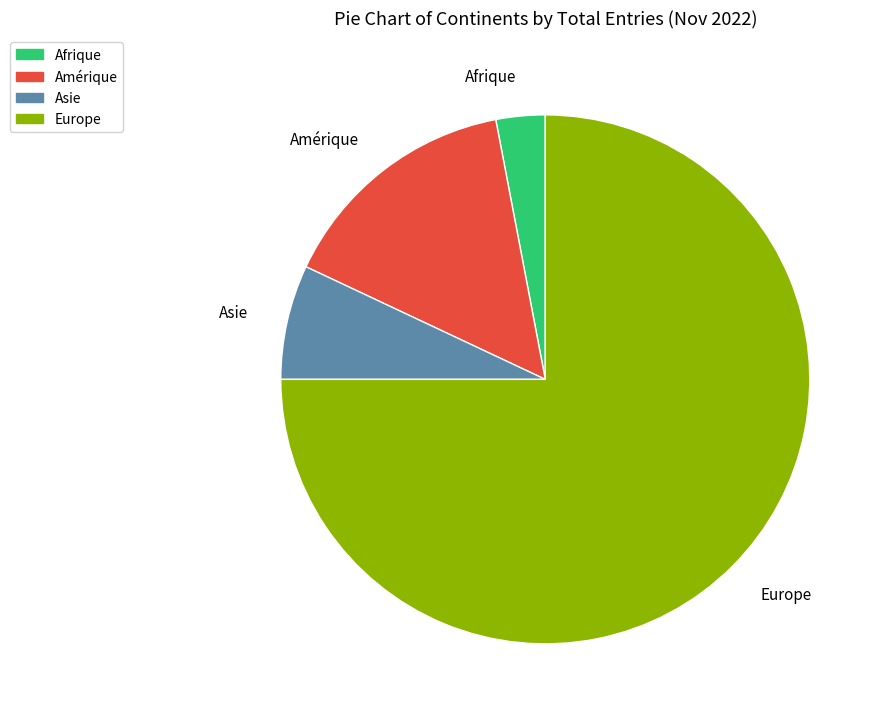

Is there a majority slice in this chart?

Yes